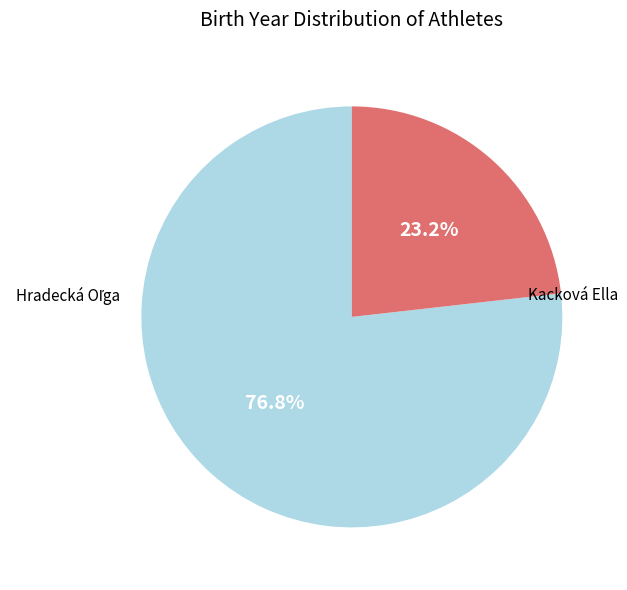

Is there a majority slice in this chart?

Yes